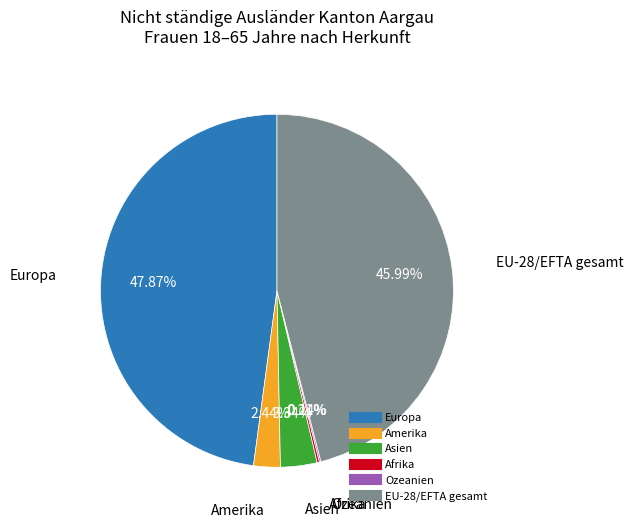

True or false: EU-28/EFTA gesamt accounts for 46% of the total.

True